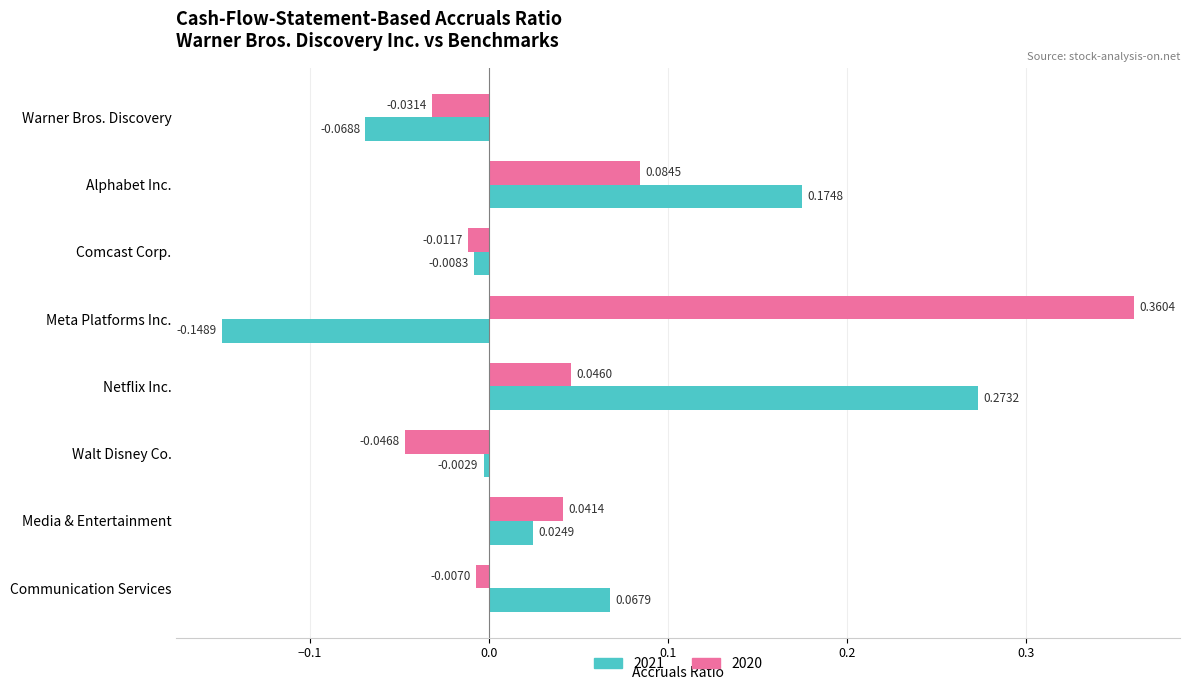

At which category is the sum across all series the highest?

Netflix Inc.